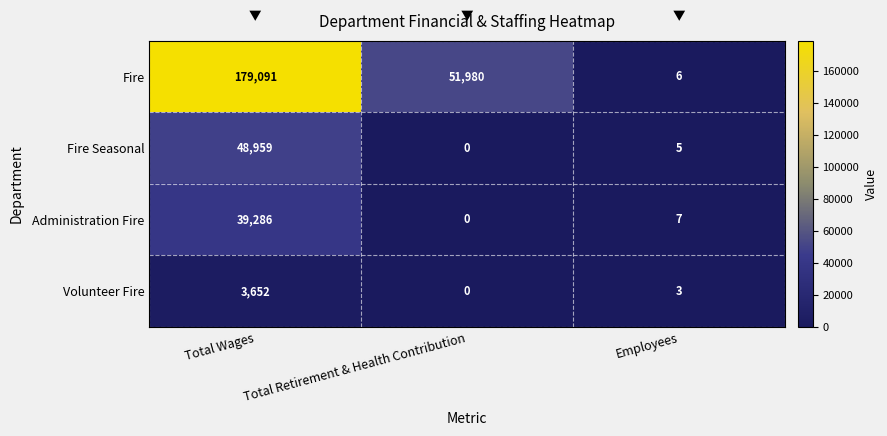

Count the number of categories in the chart.

3